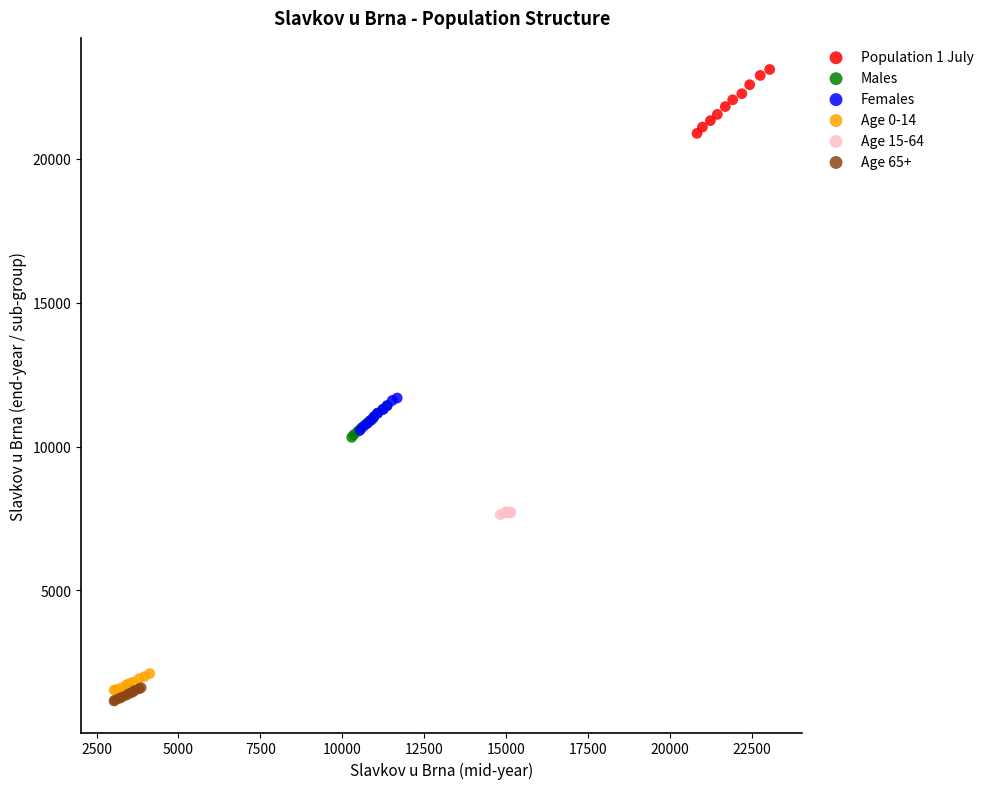

Which series has the widest spread of Y values?

Population 1 July